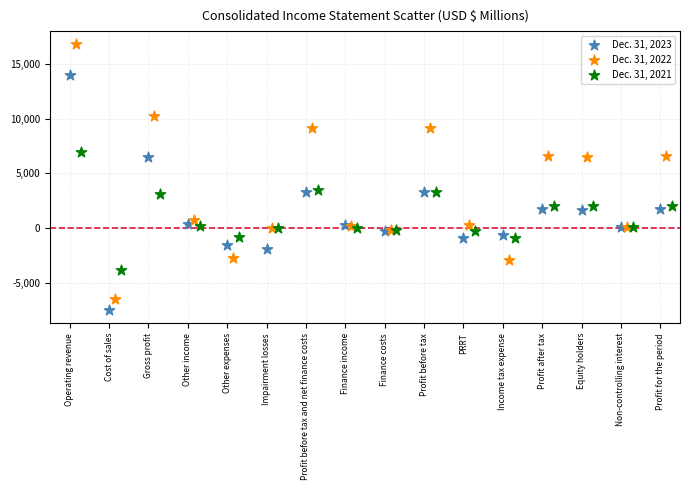

Which series contains the highest Y value?

Dec. 31, 2022